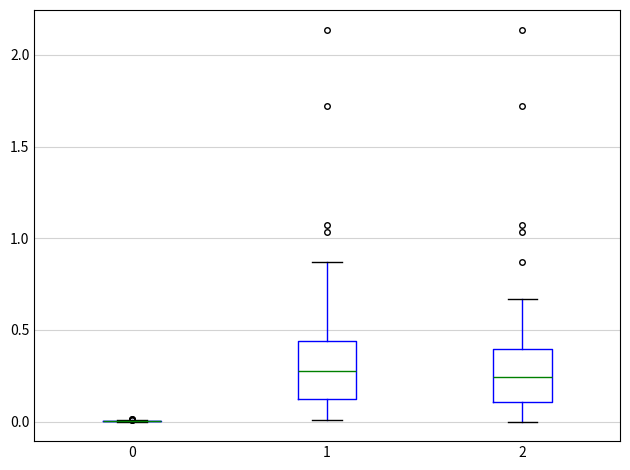

Reading left to right, read every box against the y-axis: the position of its median line, the range the box covers, and the ends of its whiskers. The values are not printed on the chart, so give them approximately, as read against the axis.

0: box collapsed to a line at 0.00, whiskers 0.00 to 0.00
1: median 0.25, box 0.10 to 0.45, whiskers 0.00 to 0.85
2: median 0.25, box 0.10 to 0.40, whiskers 0.00 to 0.65